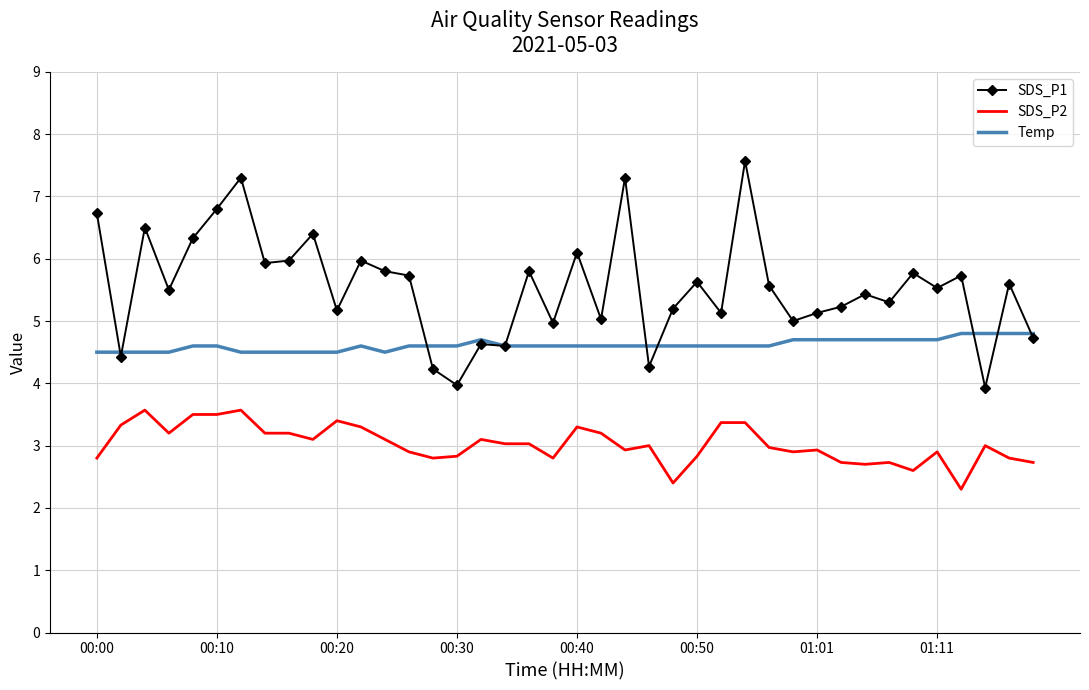

Rank the series by their maximum value, from highest to lowest.

SDS_P1, Temp, SDS_P2